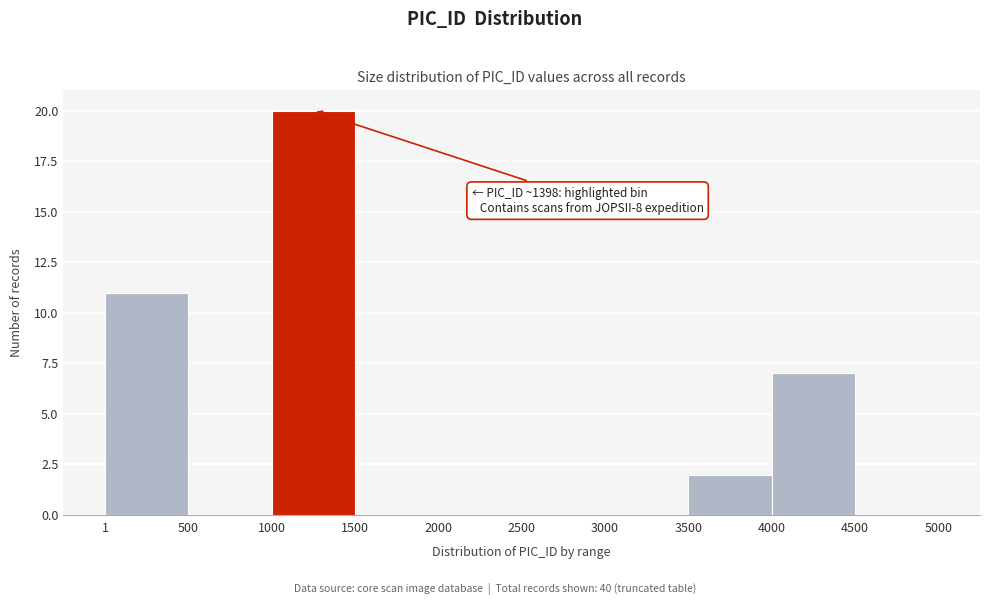

Which range on the x-axis has the tallest bar?

1000 to 1500